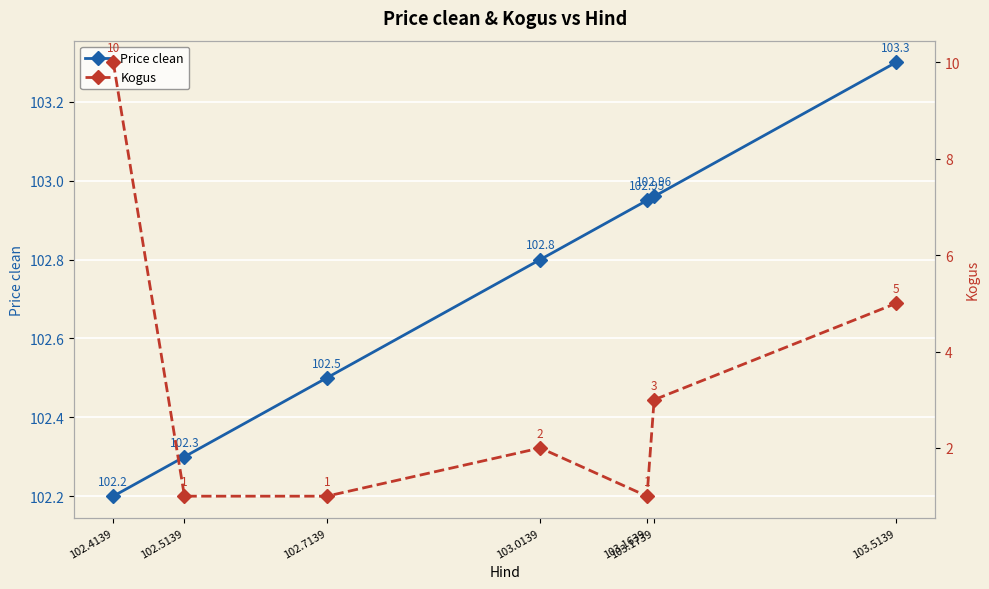

What is the difference between the Kogus values at 103.1739 and 102.7139?

2.0